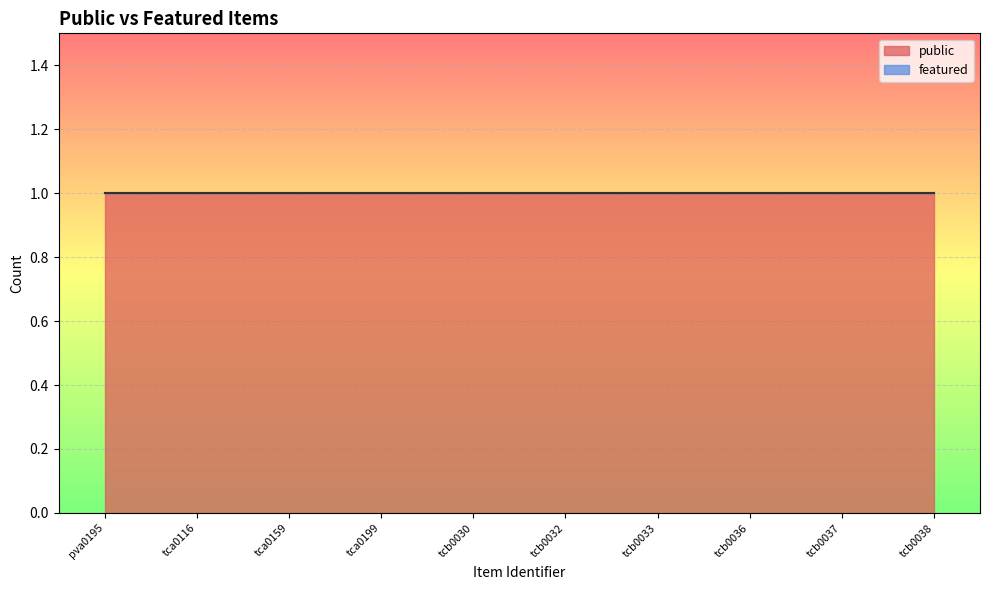

What is the label of the 6th point from the left?

tcb0032